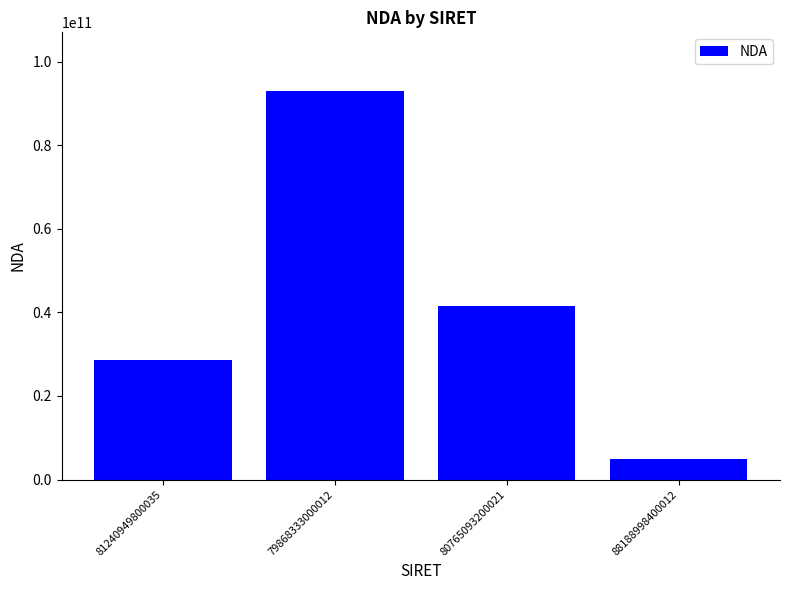

Where does the data first go above 41570346557?

79868333000012